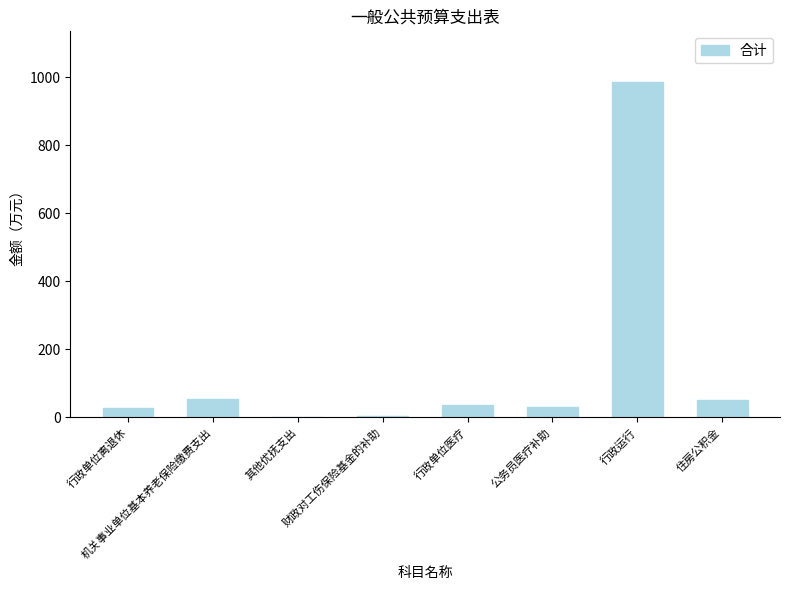

What is the maximum value shown in the chart?

986.4